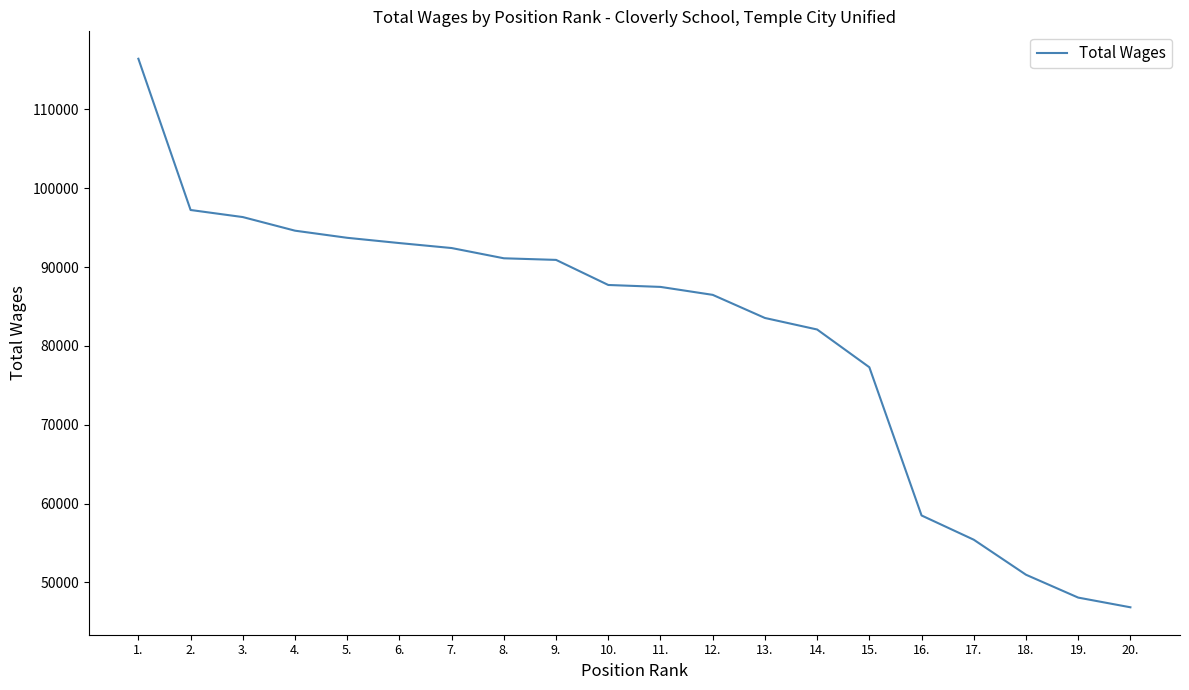

What value does the data have at 5., to the nearest 100?

93700